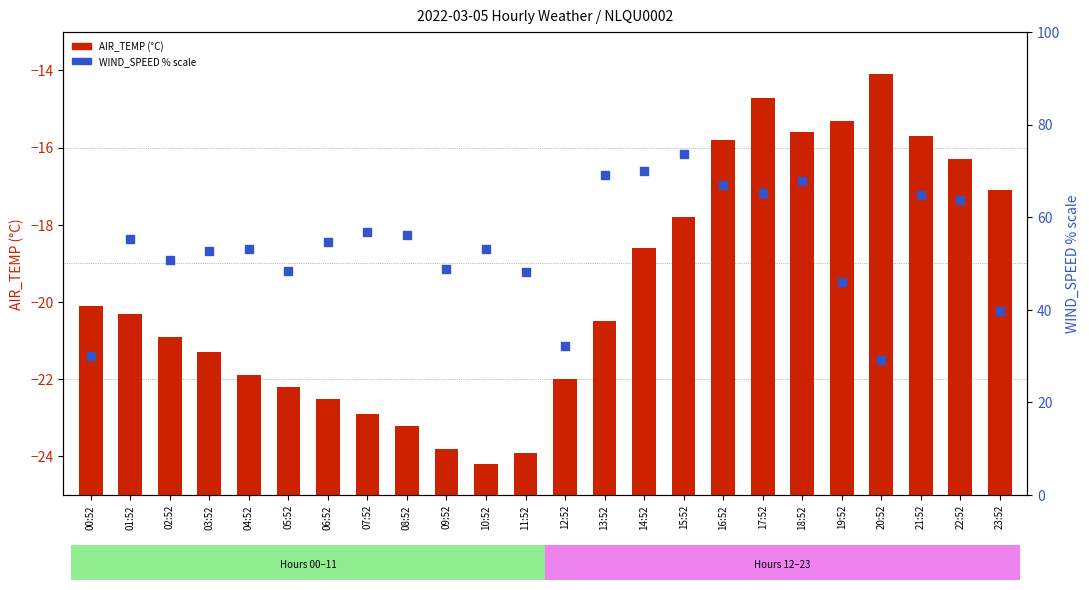

At how many categories does at least one series exceed 43?

20